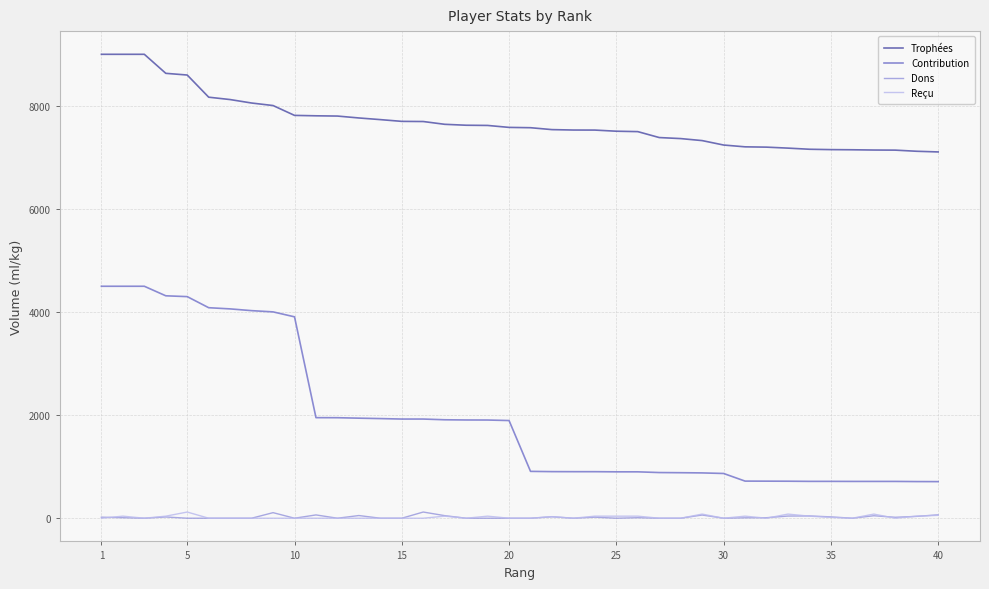

What is the maximum value for Trophées?

9000